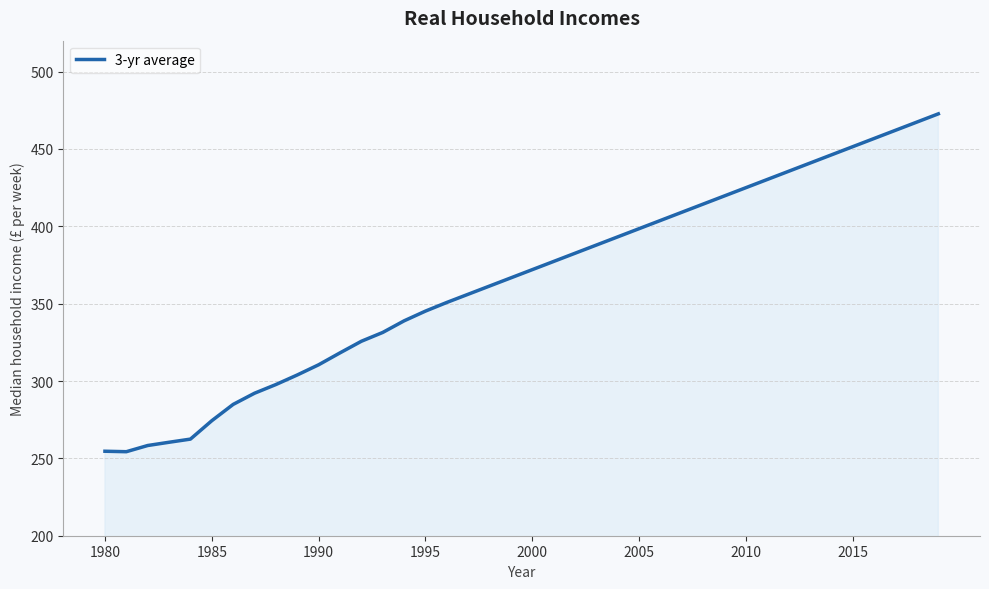

How many lines are shown in the chart?

1